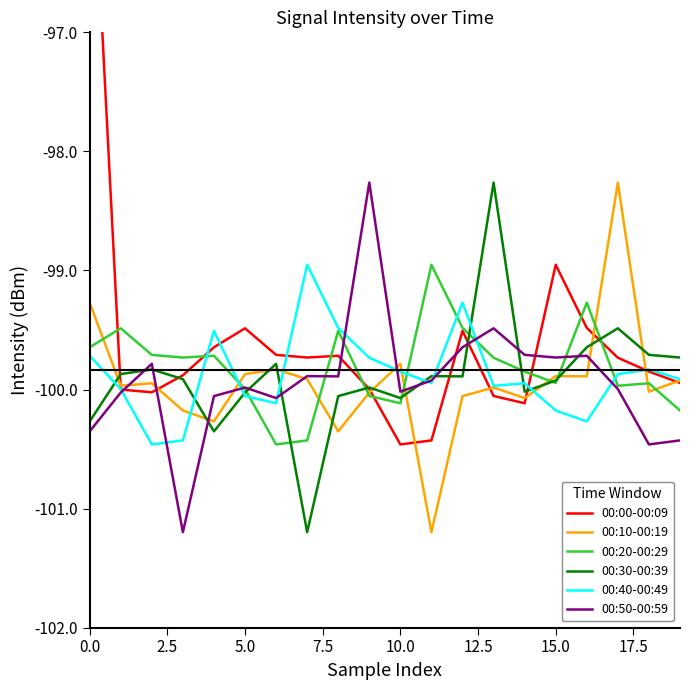

True or false: 00:40-00:49 has more than 0 interior local peaks.

True